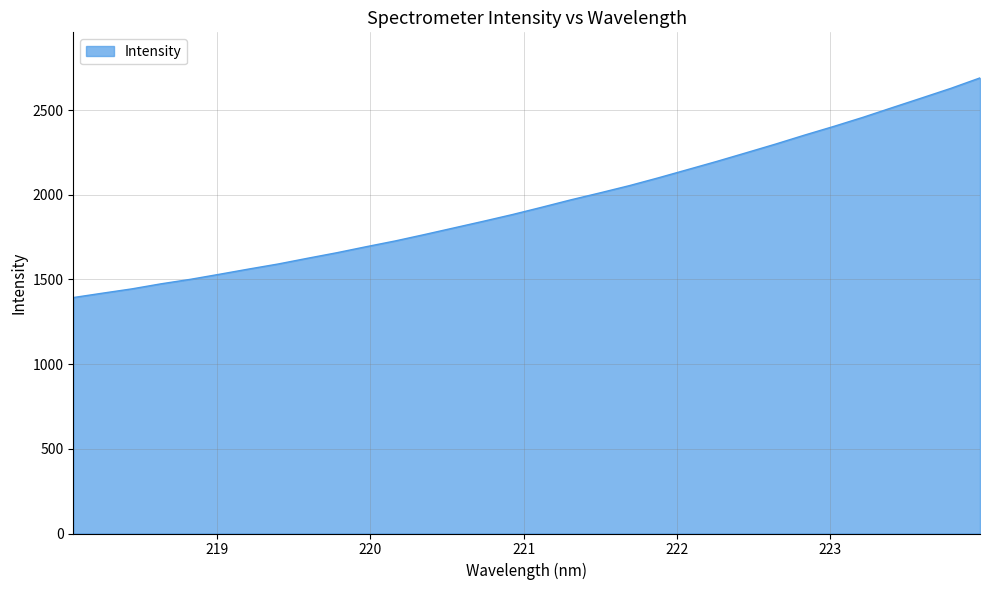

What is the minimum value shown in the chart?

1393.2